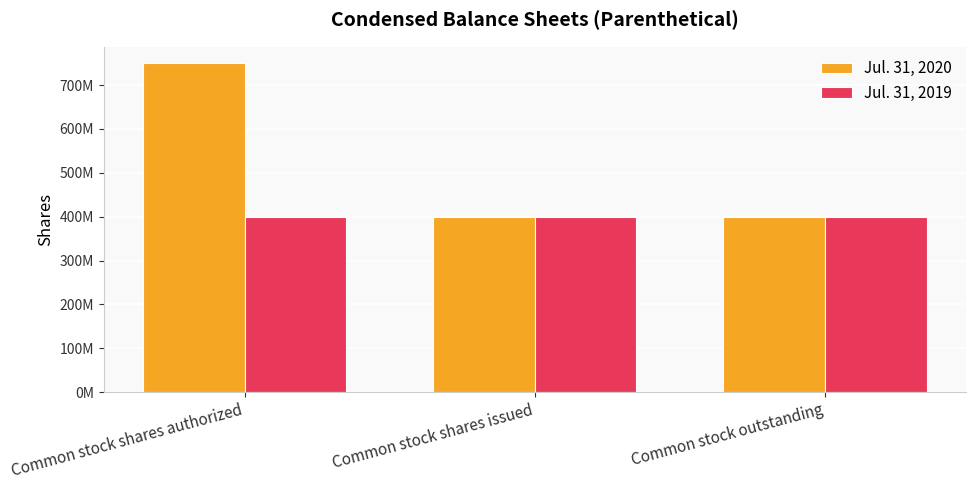

Is the value of Jul. 31, 2019 at Common stock shares authorized greater than the value of Jul. 31, 2020 at Common stock outstanding?

No